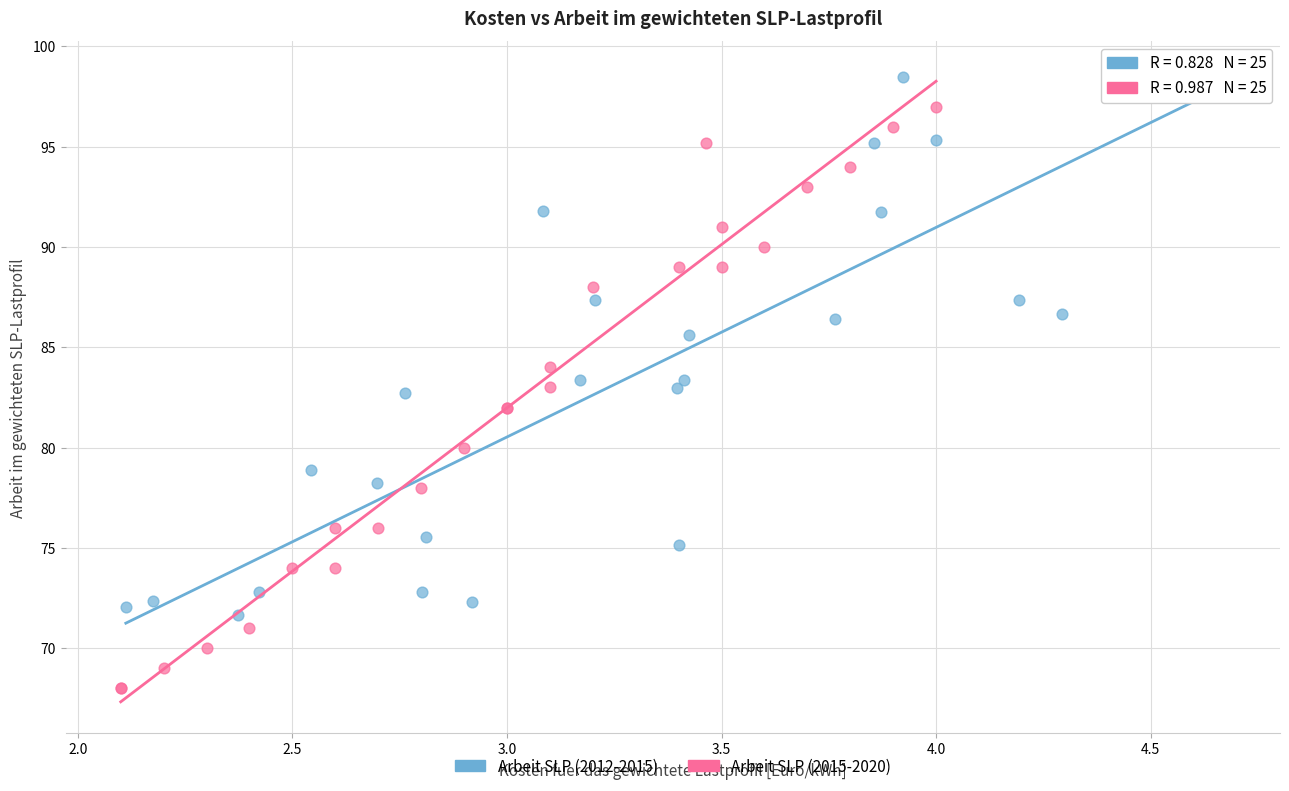

Which series has the widest spread of Y values?

Arbeit SLP (2015-2020)